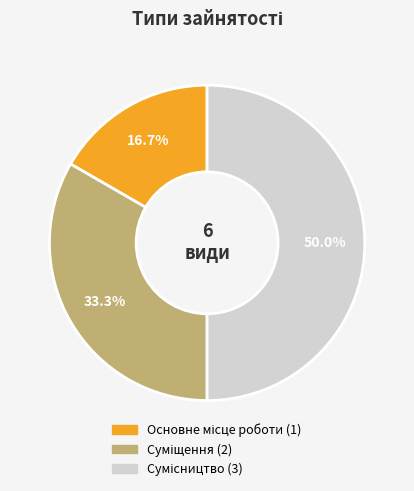

To the nearest percent, what is the difference between the Сумісництво and Суміщення slice percentages?

17%